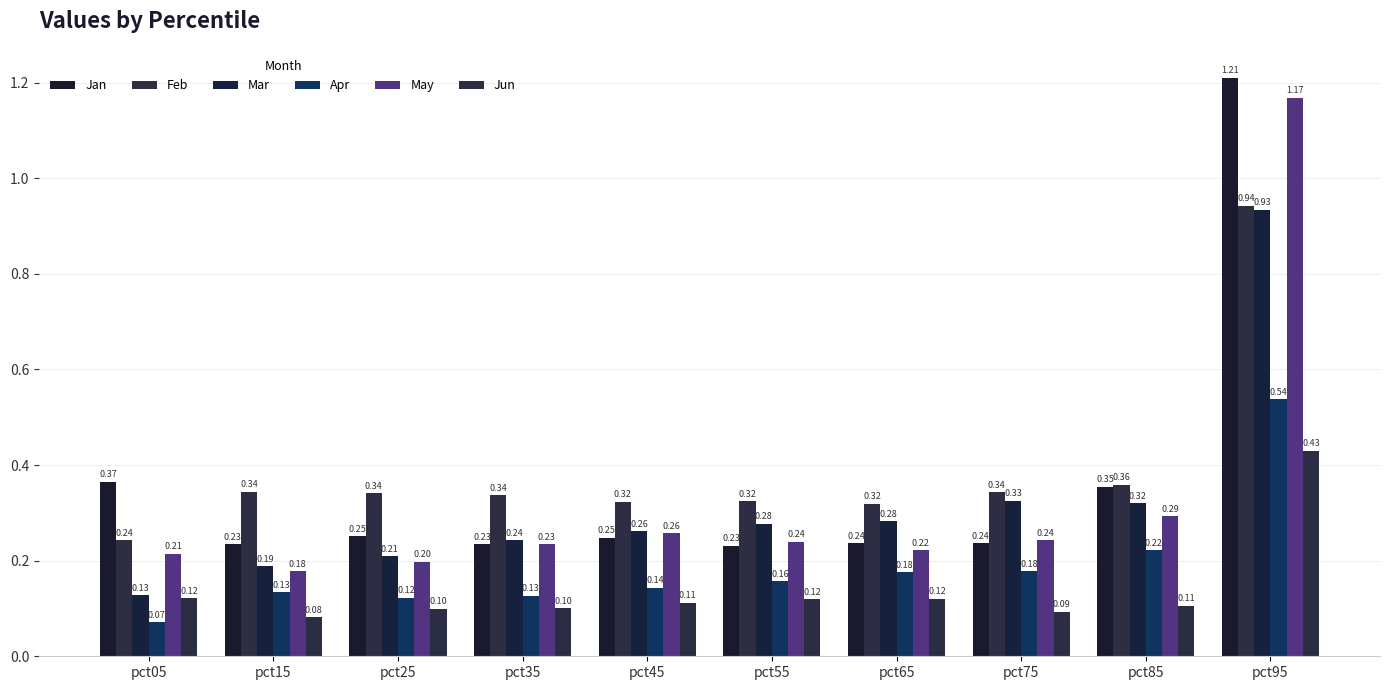

What are all the series names shown in the legend?

Jan, Feb, Mar, Apr, May, Jun